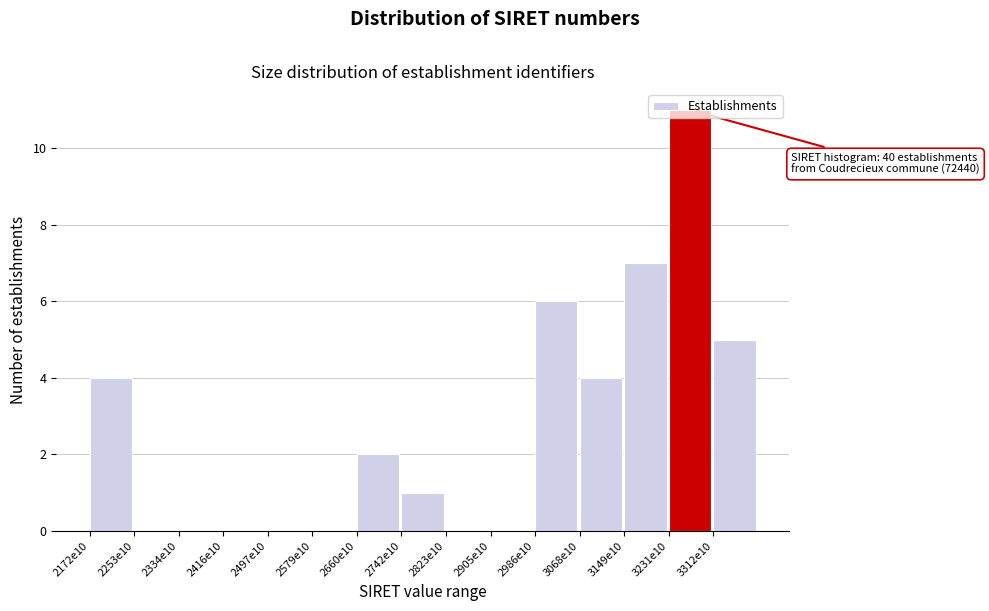

True or false: the data shows 2 at 2660e10.

True